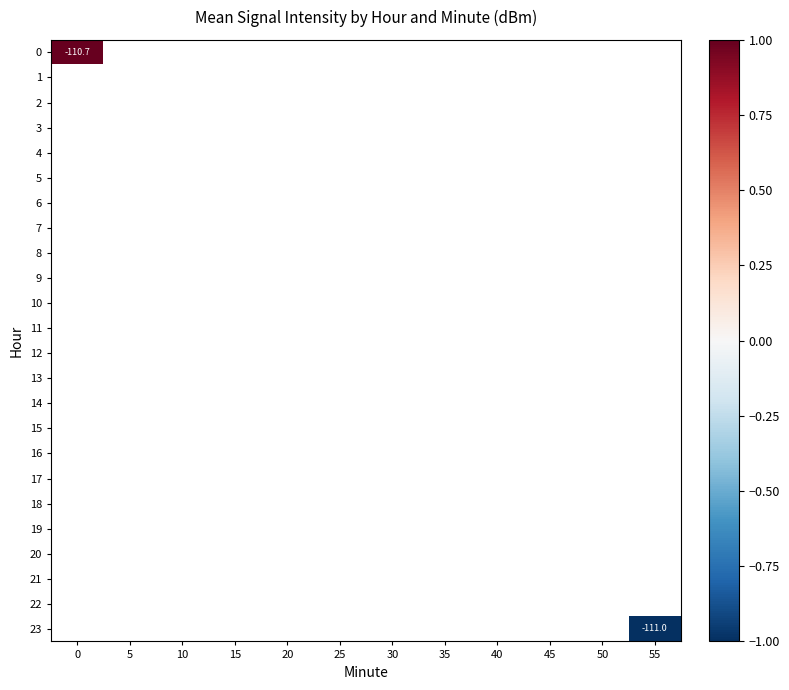

Rank the categories by 15 value from highest to lowest.

0, 5, 10, 15, 20, 25, 30, 35, 40, 45, 50, 55